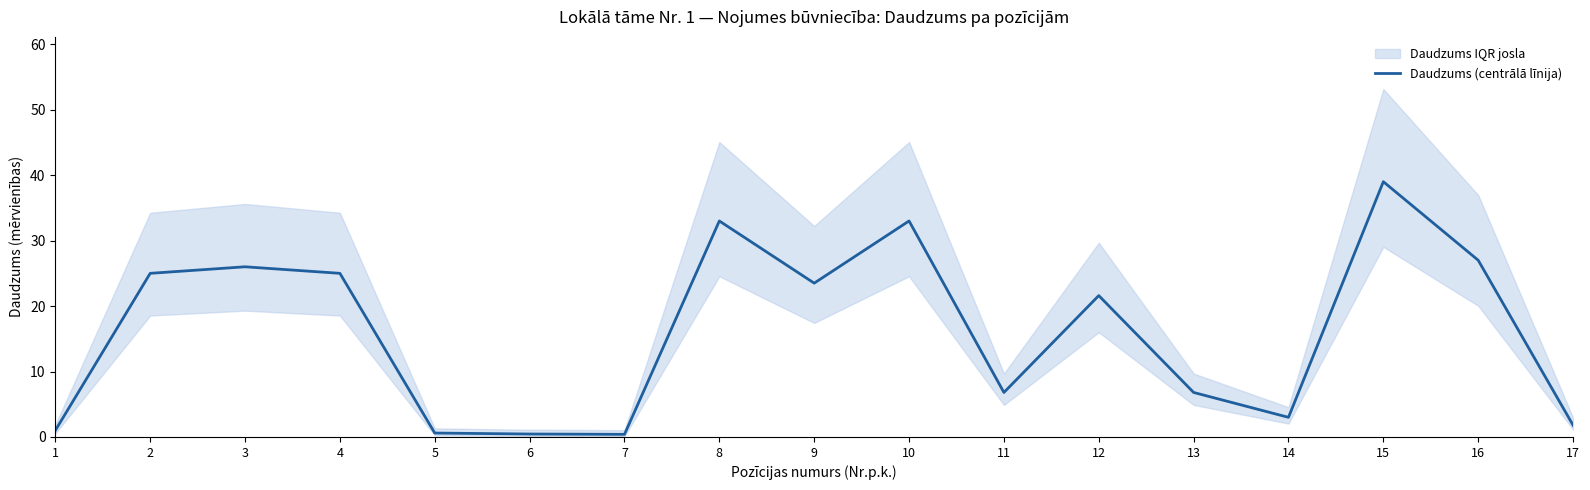

How many points are higher than both their immediate neighbors (excluding endpoints)?

5